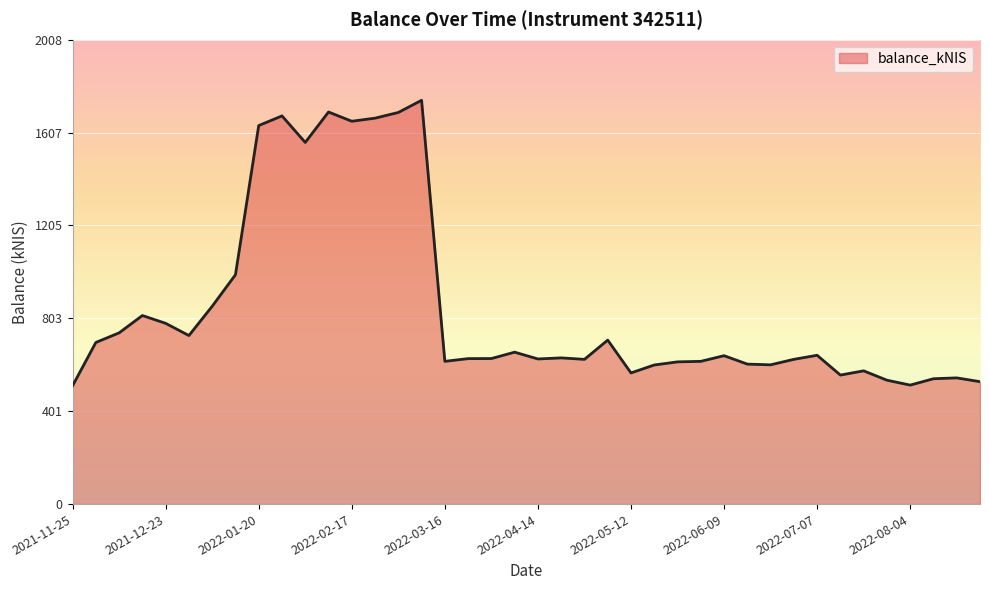

How many lines are shown in the chart?

1